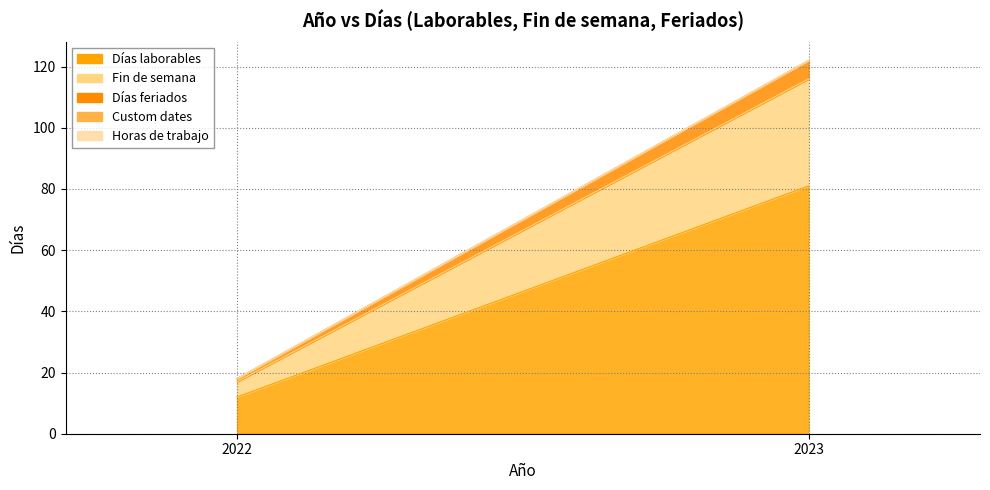

Reading left to right, list all the values displayed in this chart.

Días laborables: 2022=12	2023=81
Fin de semana: 2022=5	2023=35
Días feriados: 2022=1	2023=6
Custom dates: 2022=0	2023=0
Horas de trabajo: 2022=0	2023=0